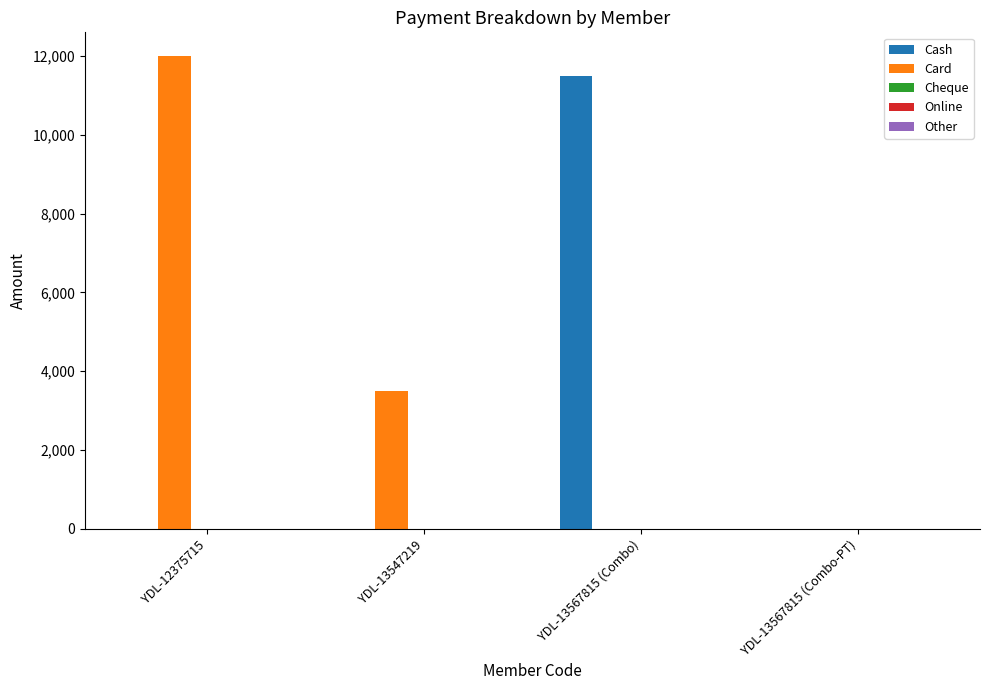

Between YDL-12375715 and YDL-13547219, which series saw the biggest shift?

Card